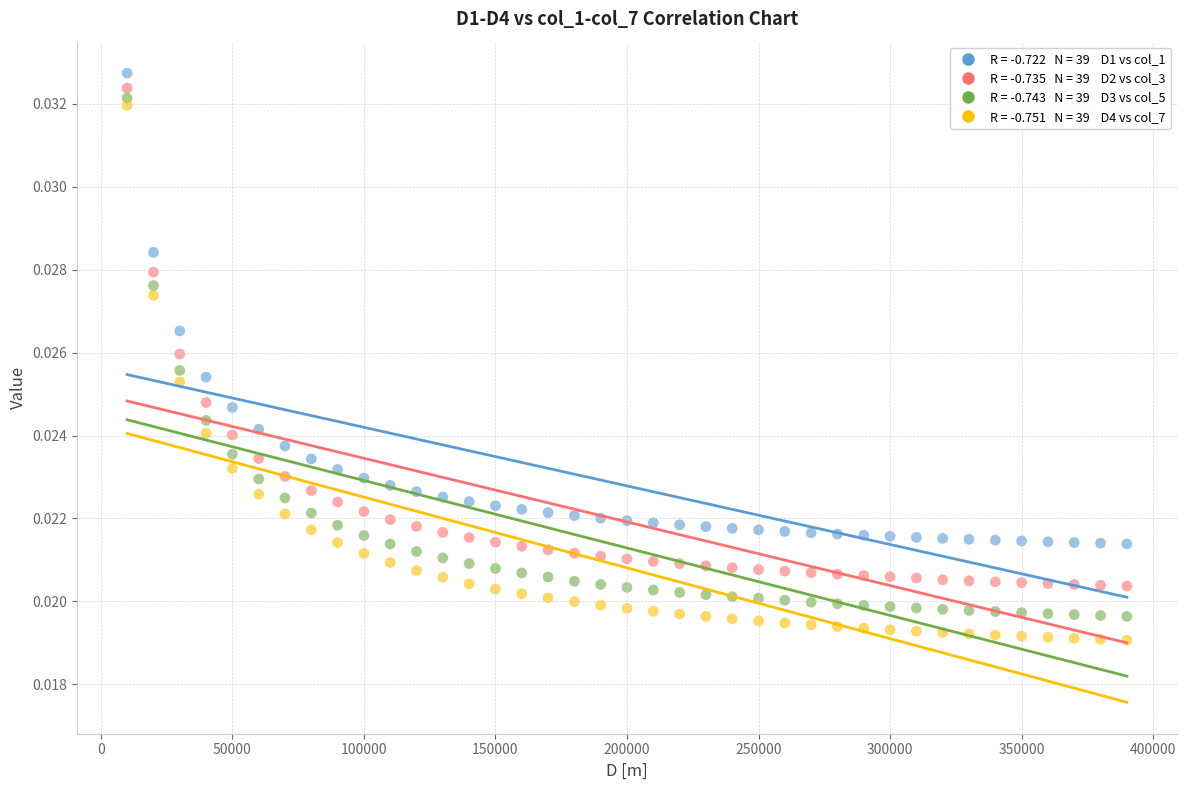

Across all data points, what is the range of X values (max minus min)?

380000.0